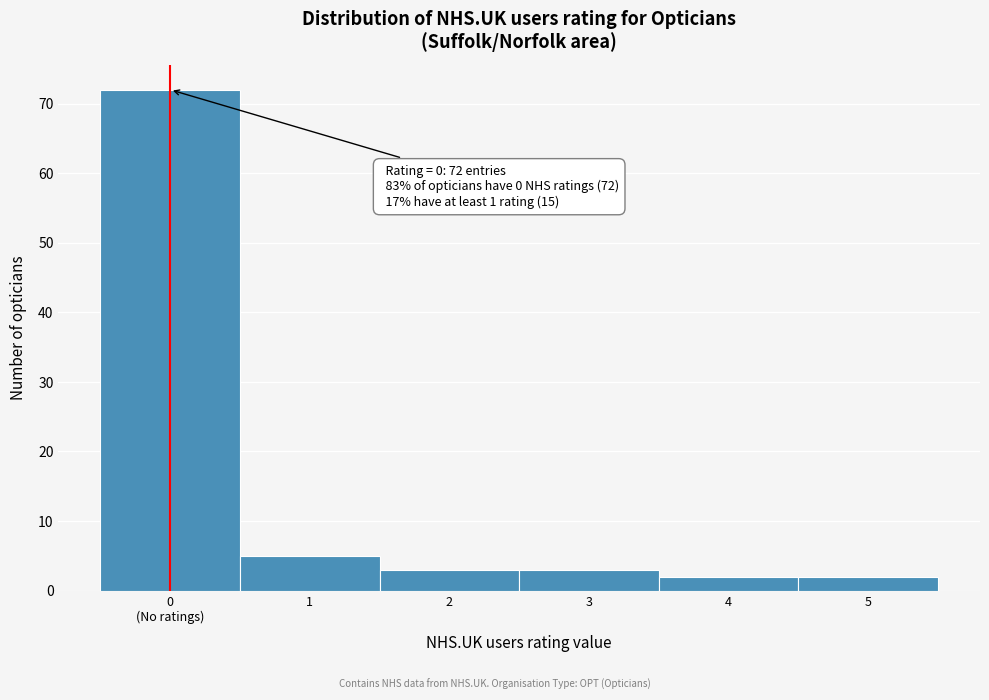

Reading left to right, list all the values displayed in this chart.

72	5	3	3	2	2